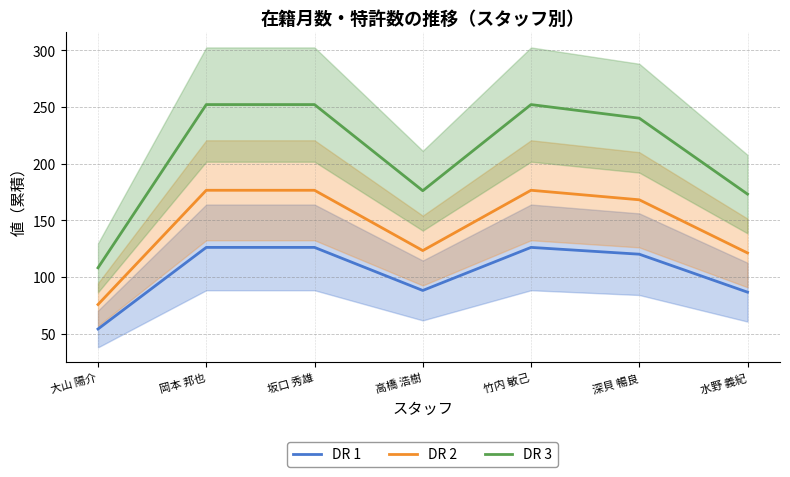

Is the value of DR 1 at 竹内 敏己 greater than the value of DR 2 at 高橋 浩樹?

Yes